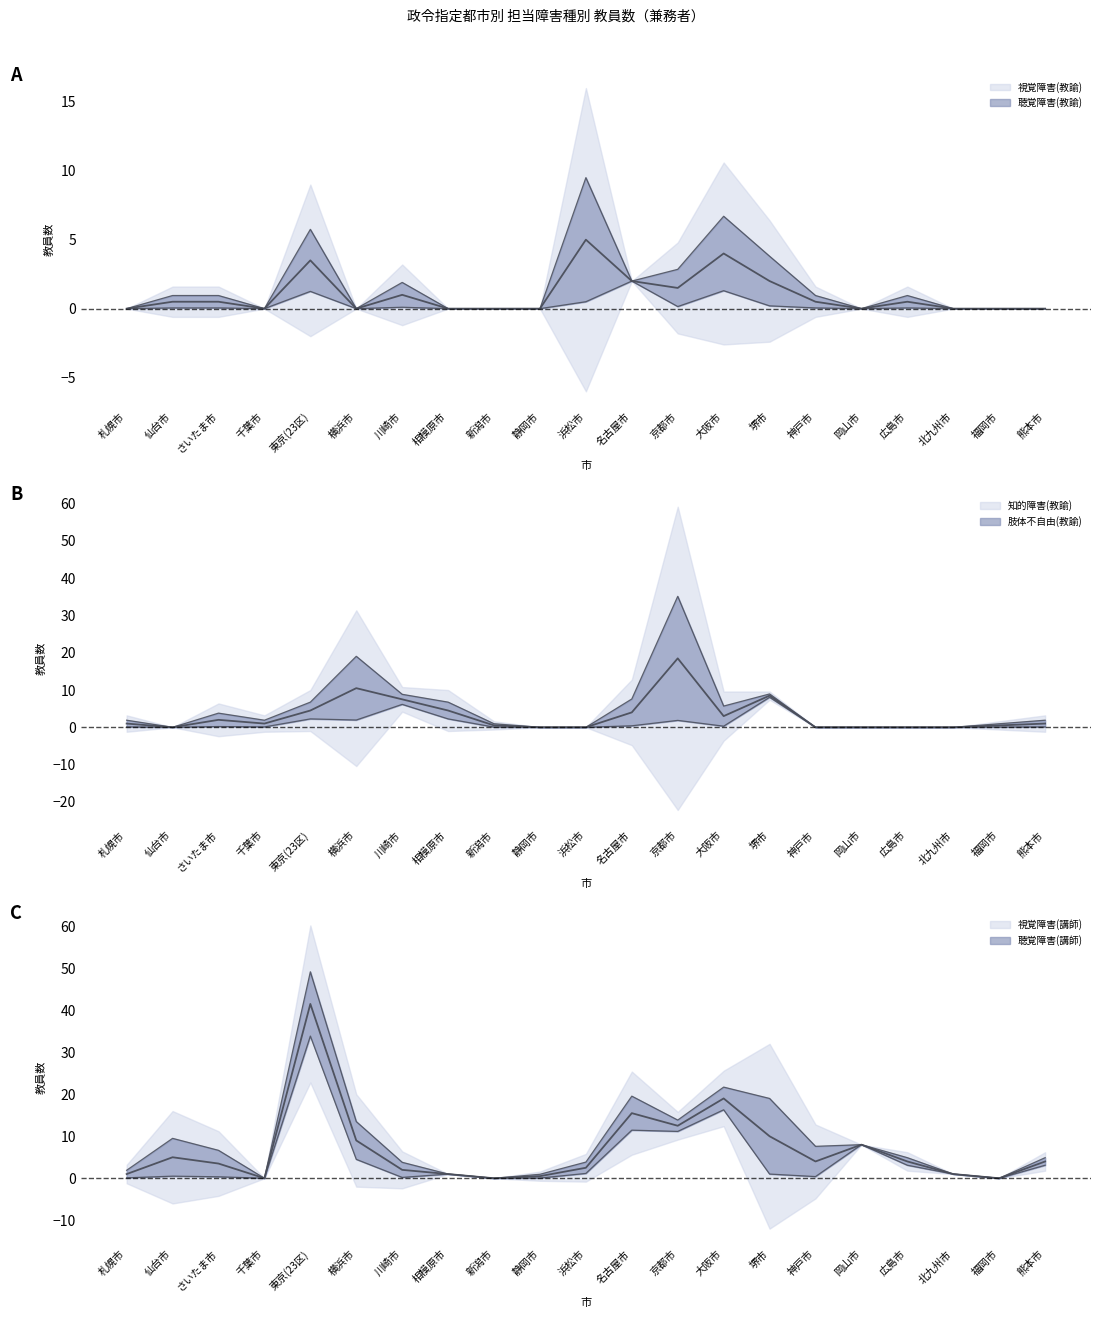

Count the number of categories in the chart.

21